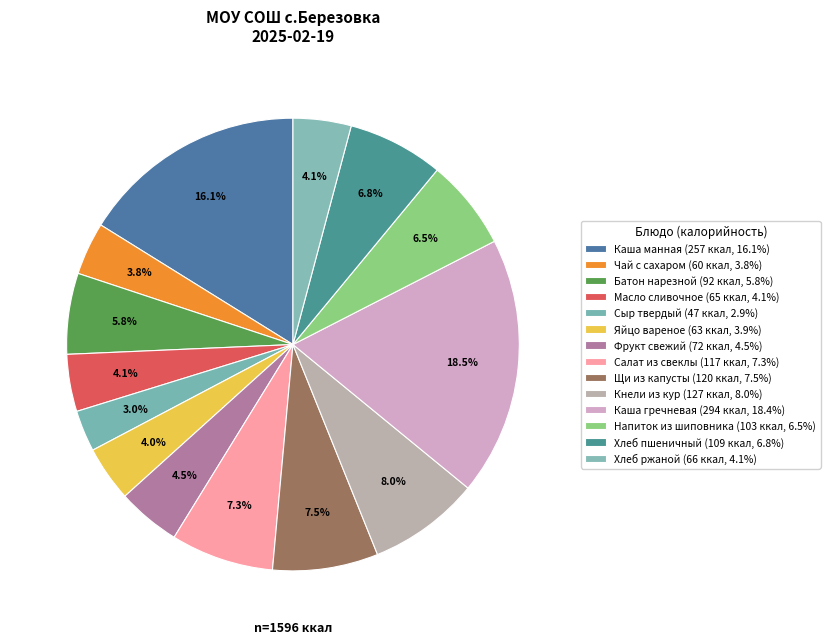

How many slices are in this pie chart?

14